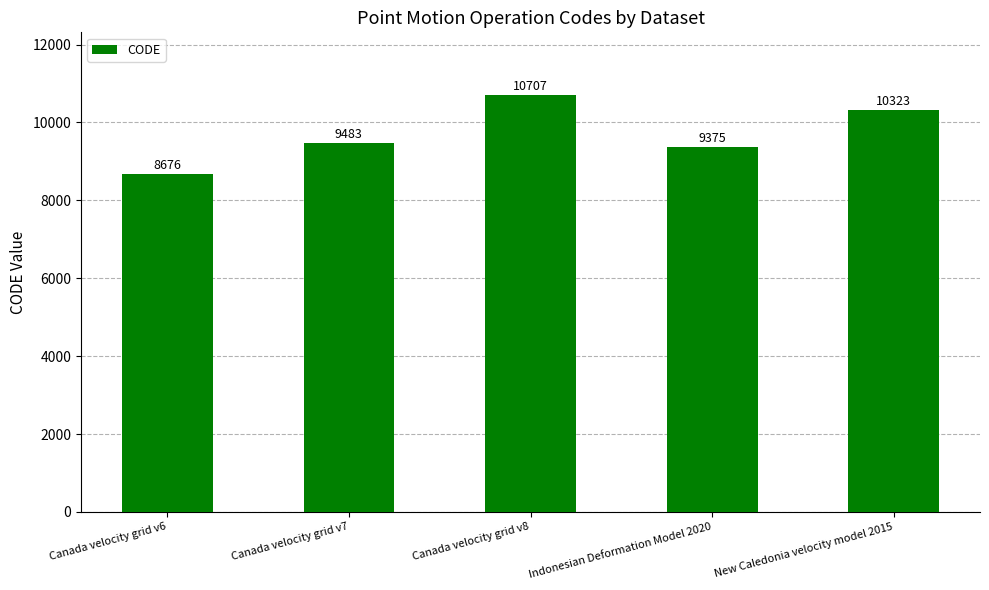

What is the difference between the maximum and minimum values?

2031